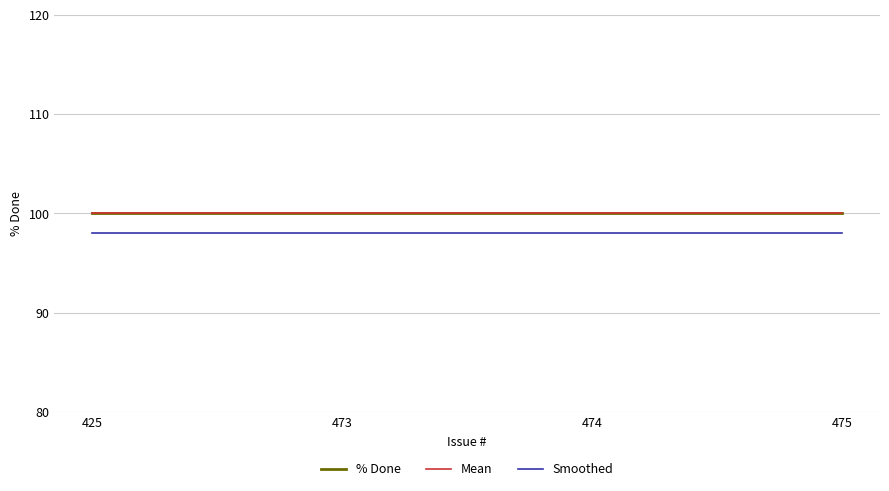

Does the chart have visible grid lines?

Yes